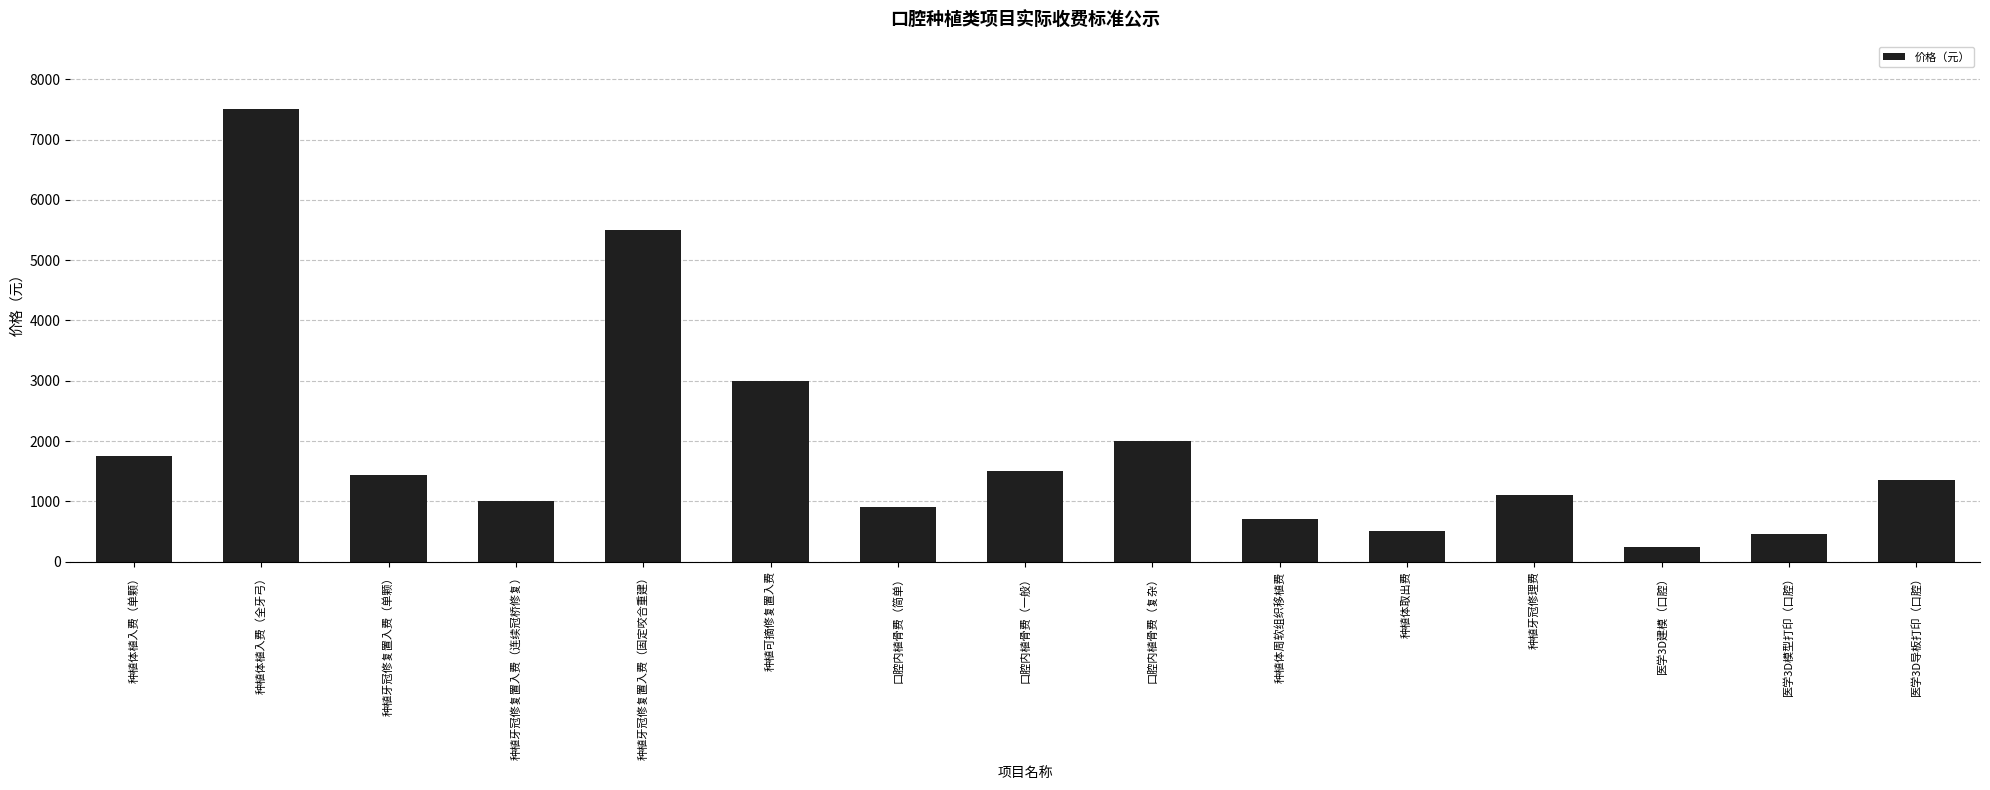

What is the label of the 3rd bar from the left?

种植牙冠修复置入费（单颗）